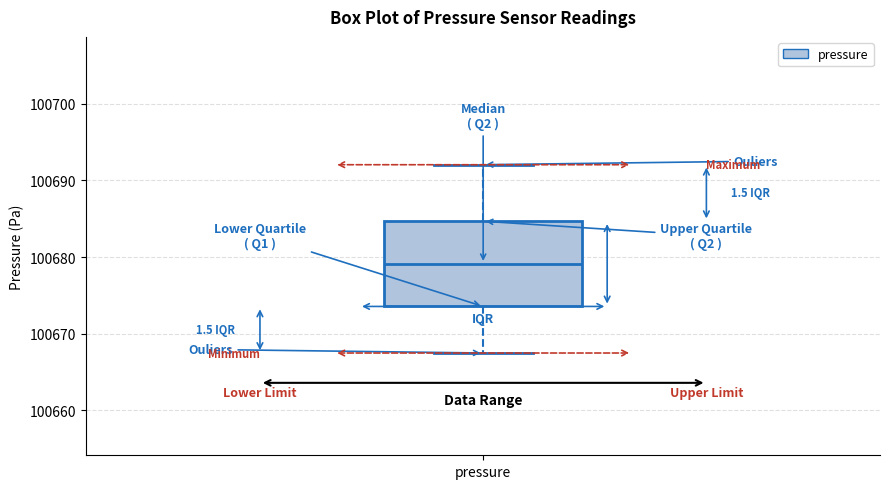

Where is the upper edge of the box for pressure on the y-axis? The values are not printed on the chart, so give them approximately, as read against the axis.

100685